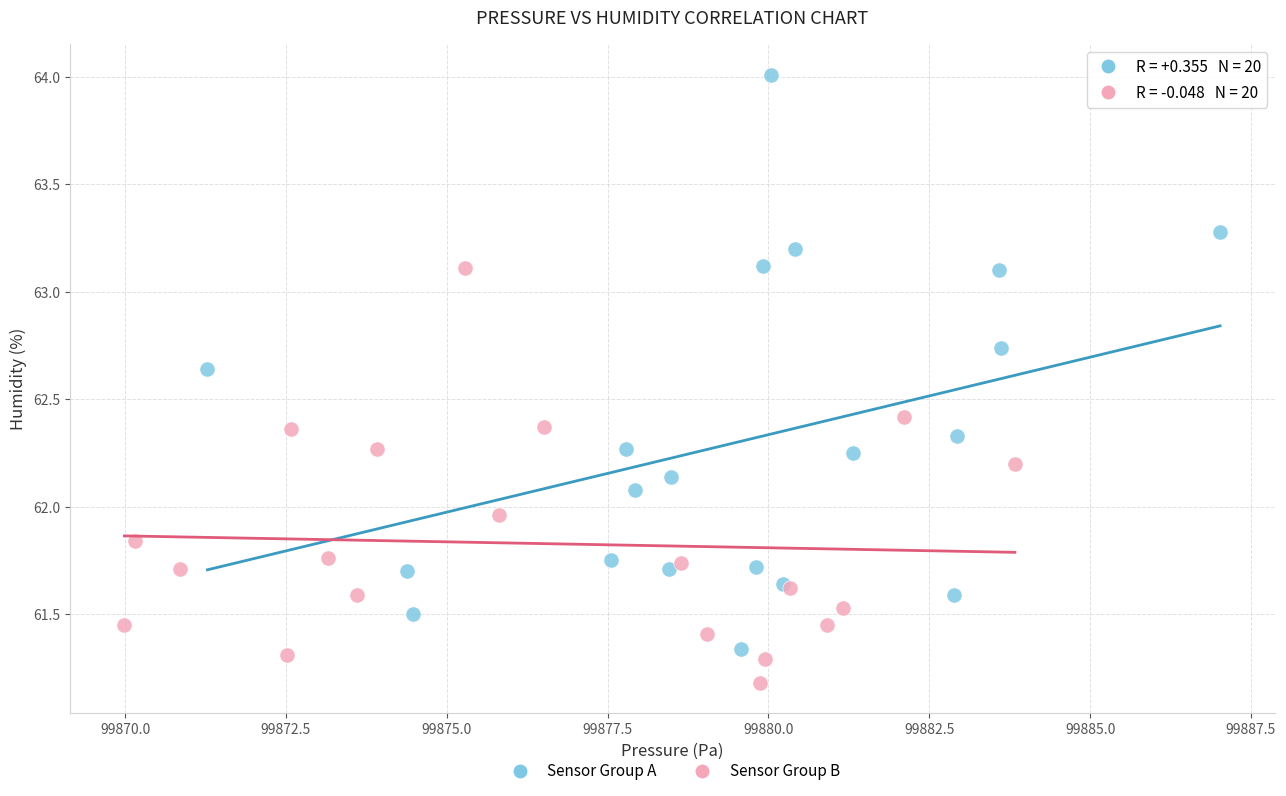

Which series reaches the minimum Y coordinate?

Sensor Group B